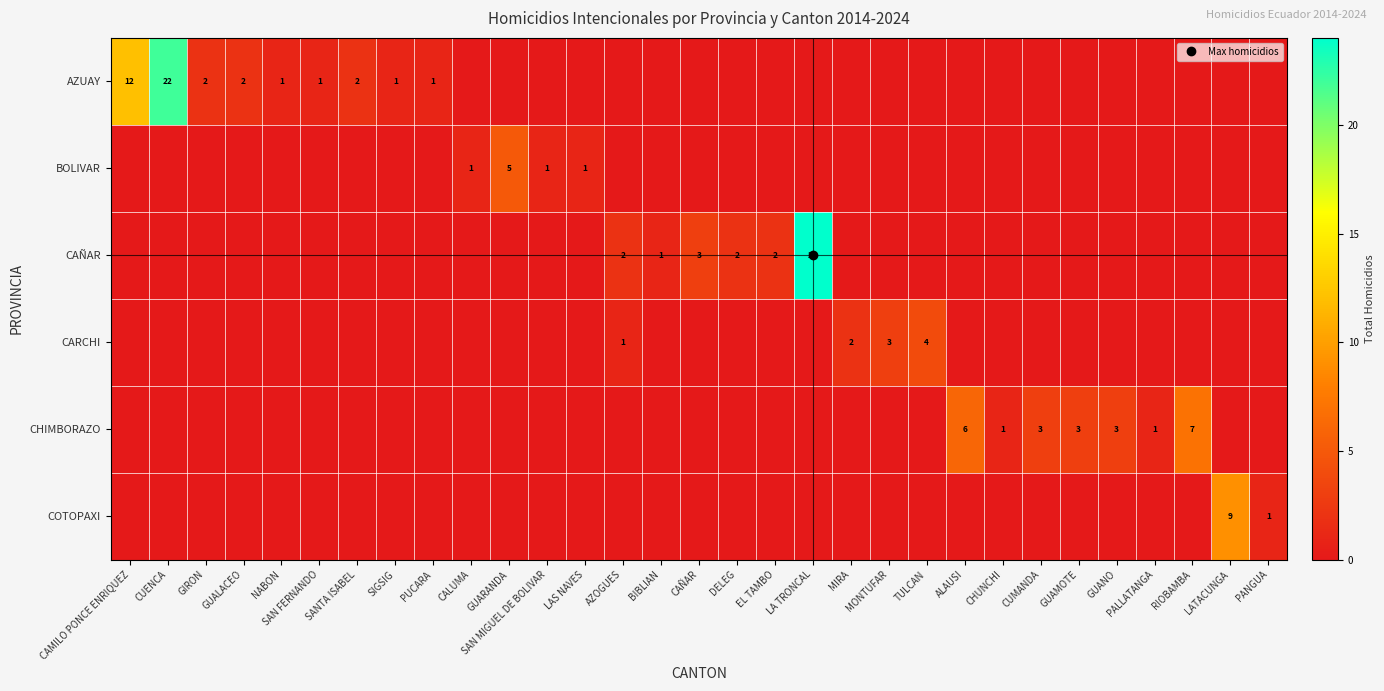

Rank the series at EL TAMBO from lowest to highest value.

AZUAY, BOLIVAR, CARCHI, CHIMBORAZO, COTOPAXI, CAÑAR